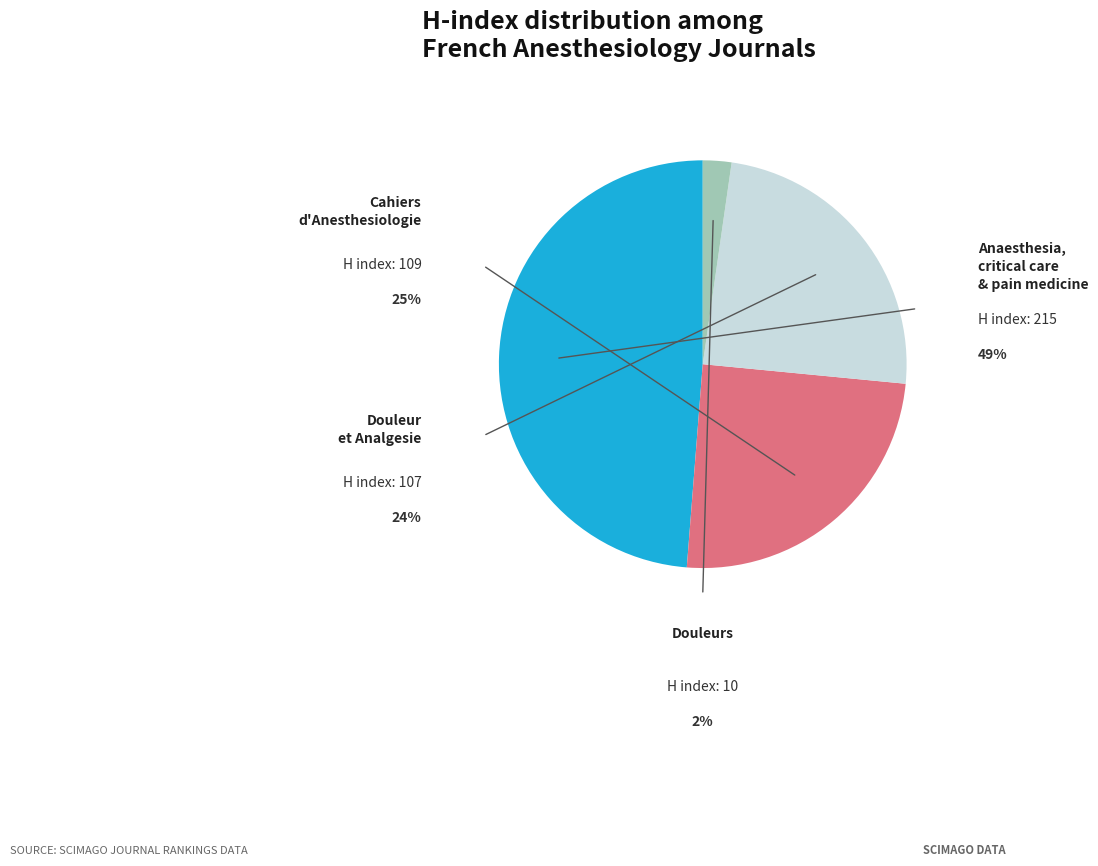

How many segments does this pie chart have?

4